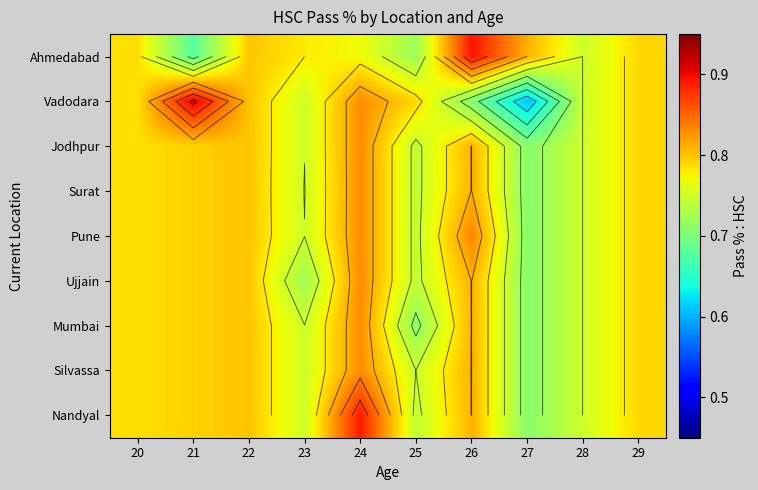

How many data points does each series have?

10